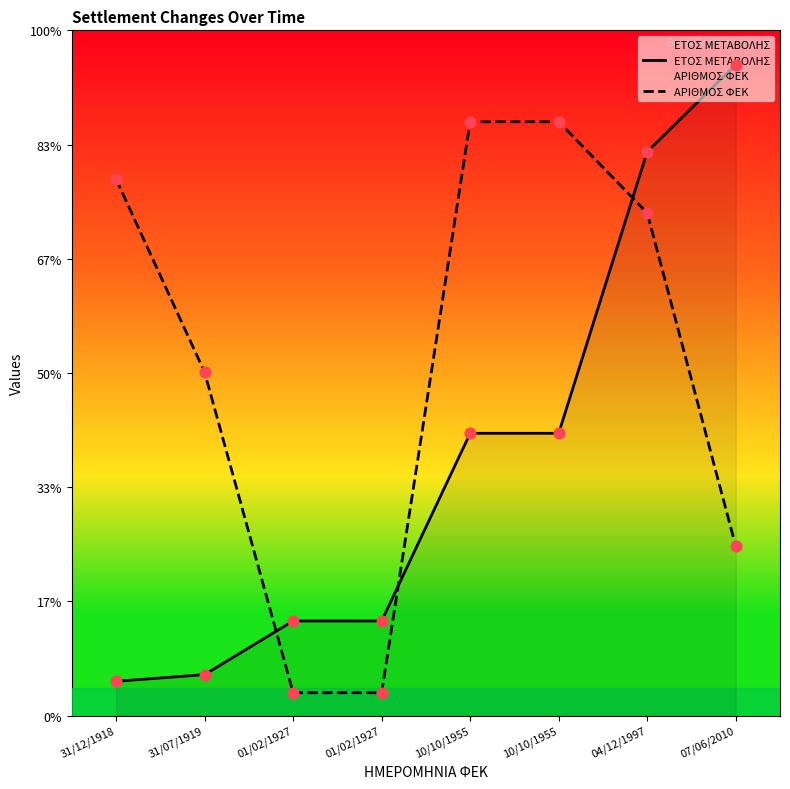

Which series contains the lowest Y value?

ΑΡΙΘΜΟΣ ΦΕΚ